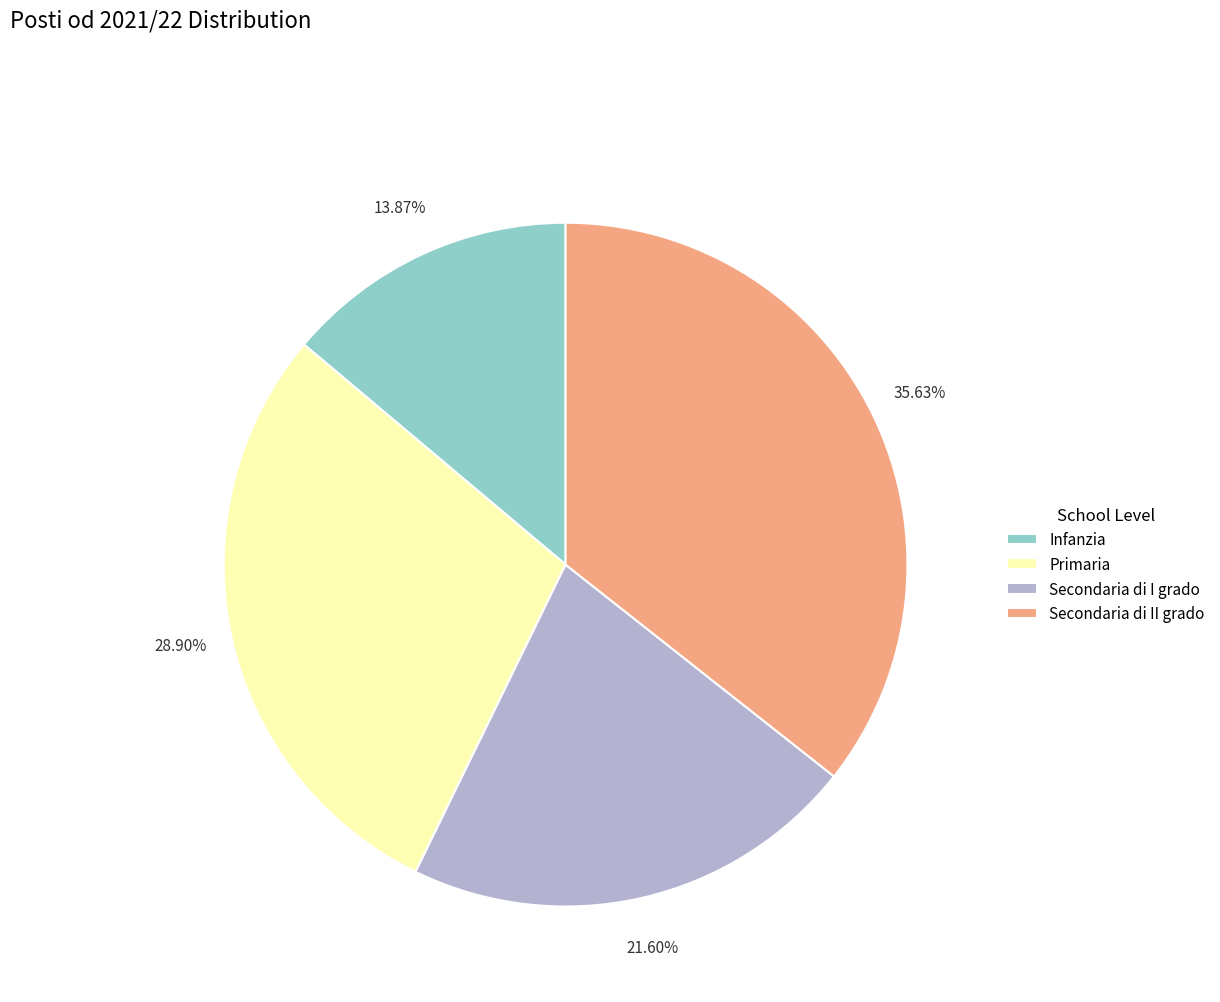

Which slice is the largest?

Secondaria di II grado